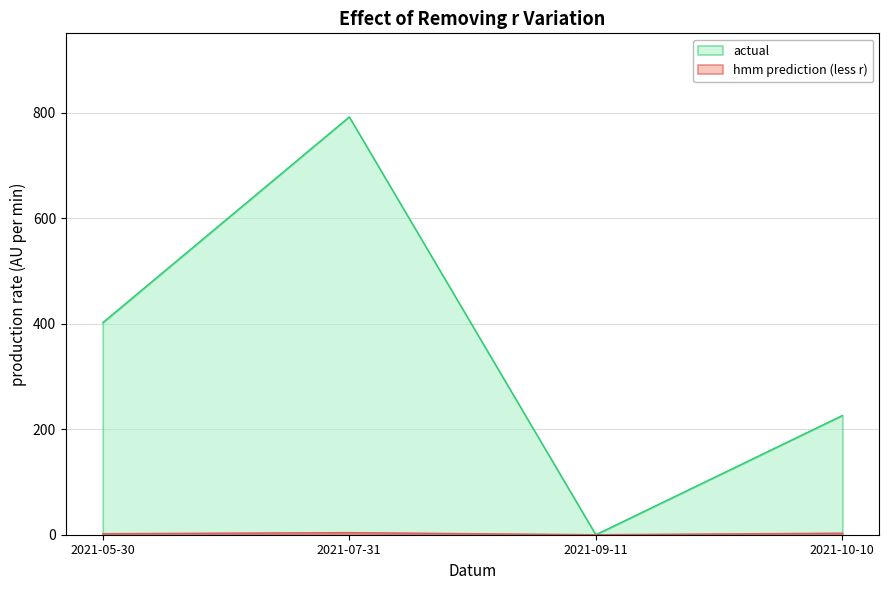

How many values in Body are above zero?

3